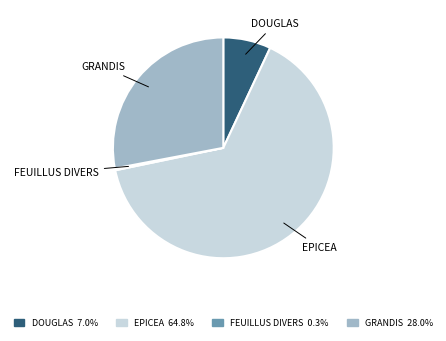

Do FEUILLUS DIVERS and EPICEA together represent more than half of the pie?

Yes